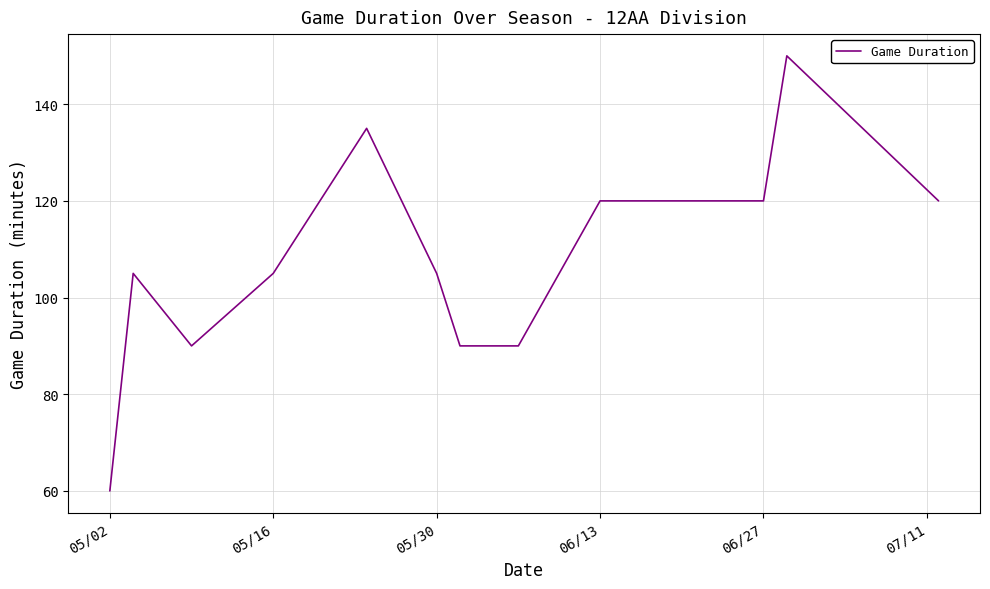

The chart shows a value of 214 at 11. True or false?

False